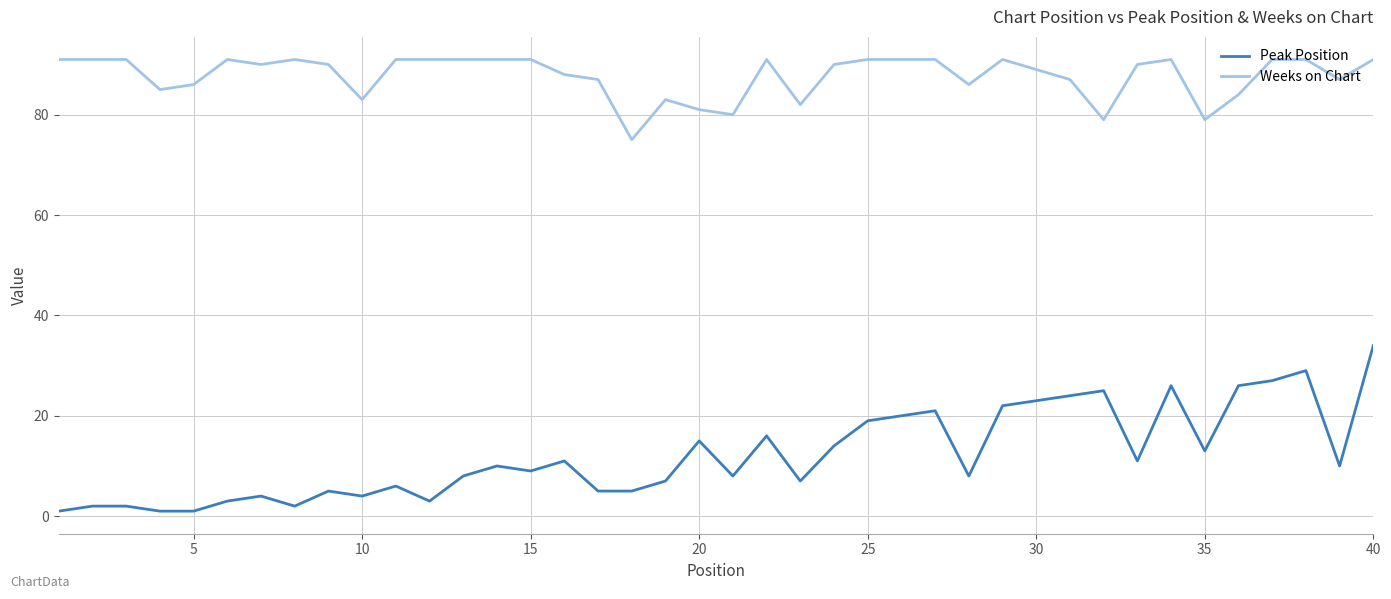

Which series has the largest total across all categories?

Weeks on Chart